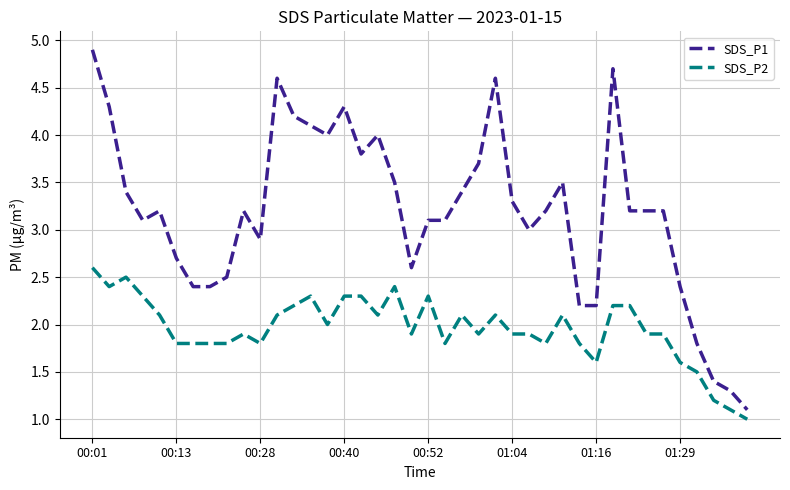

Which series has the largest range (max minus min)?

SDS_P1